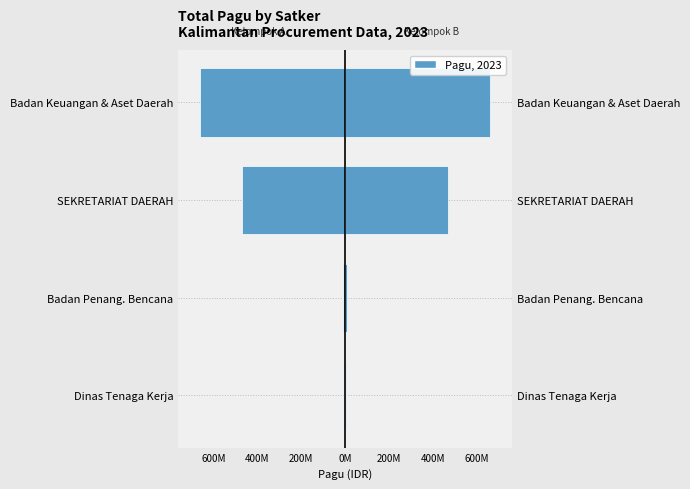

At how many categories does at least one series exceed -496222961?

4